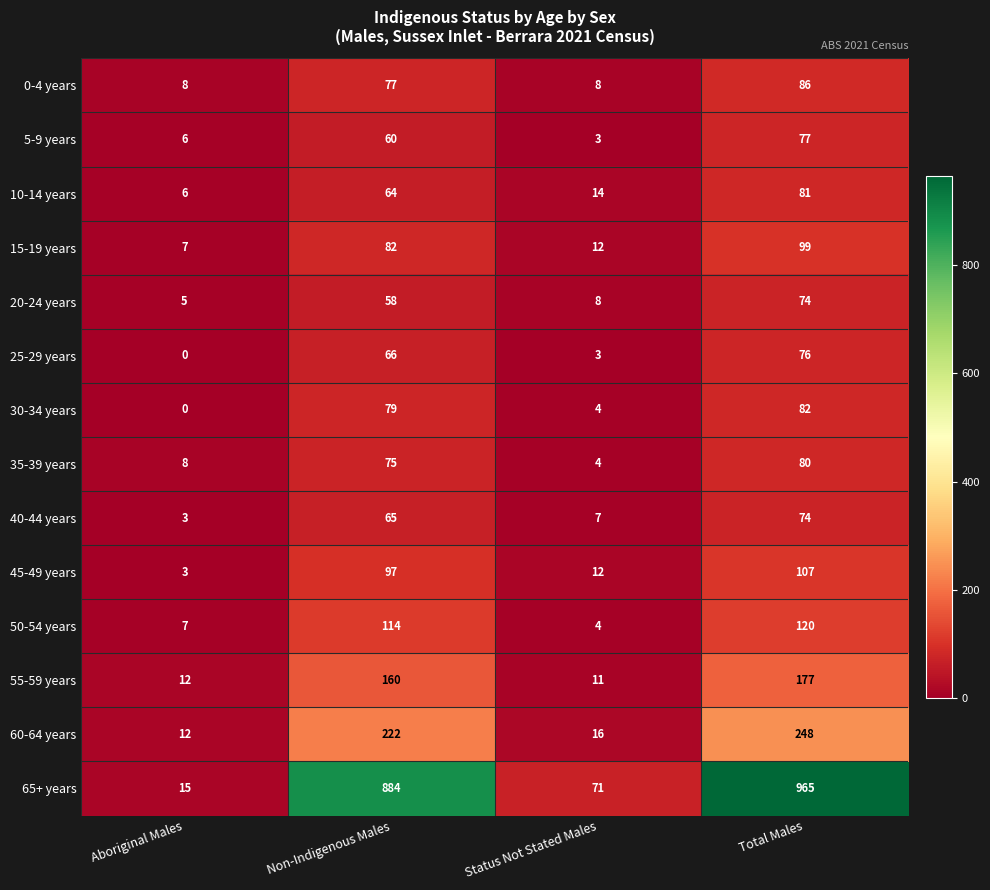

What is the sum of the 60-64 years values at Aboriginal Males and Non-Indigenous Males?

234